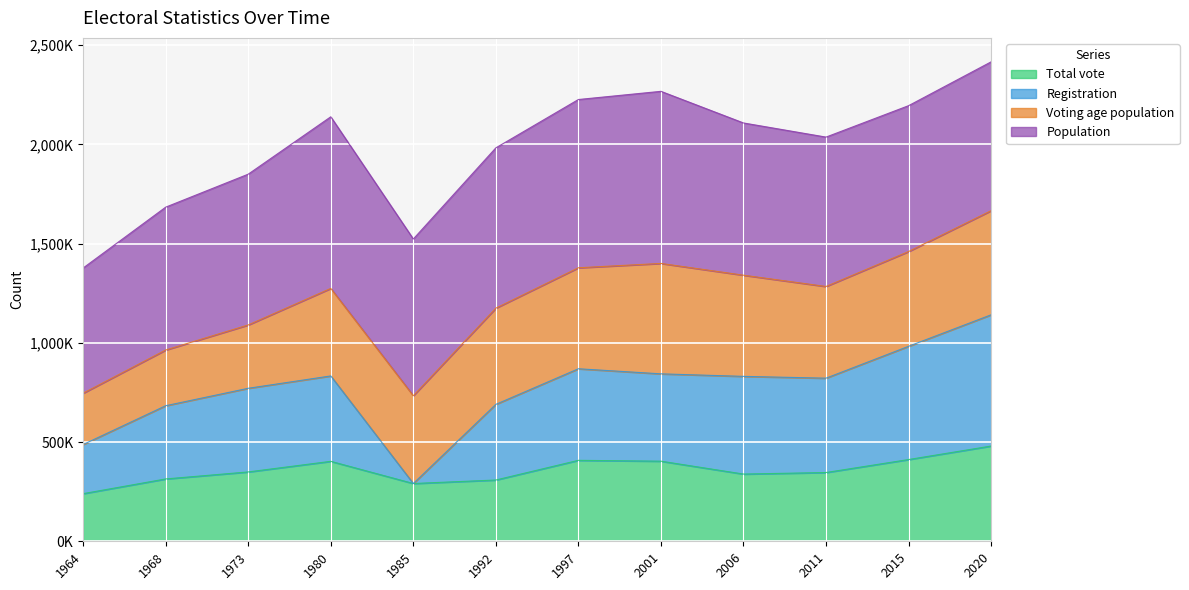

Between 1973 and 1968, which is larger?

1973